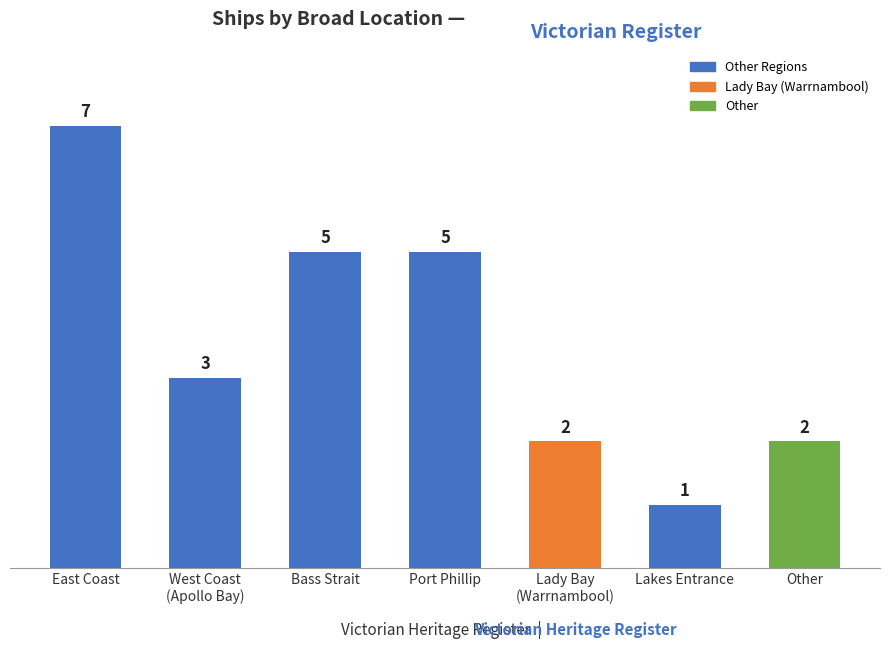

What is the sum of the values at Other and Bass Strait?

7